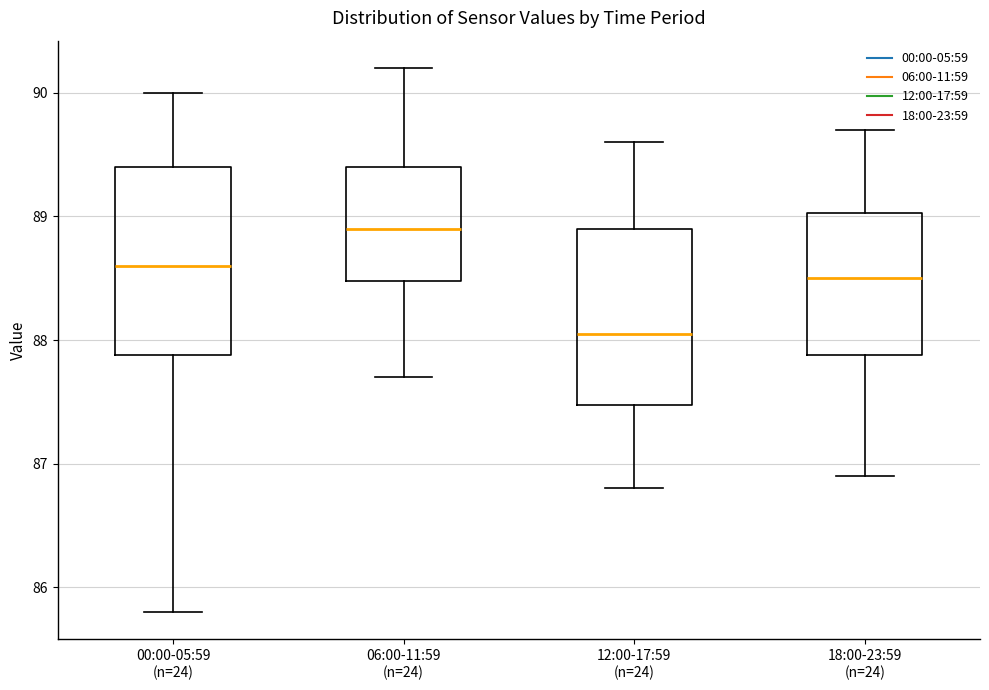

Reading left to right, read every box against the y-axis: the position of its median line, the range the box covers, and the ends of its whiskers. The values are not printed on the chart, so give them approximately, as read against the axis.

00:00-05:59 (n=24): median 88.6, box 87.9 to 89.4, whiskers 85.8 to 90.0
06:00-11:59 (n=24): median 88.9, box 88.5 to 89.4, whiskers 87.7 to 90.2
12:00-17:59 (n=24): median 88.1, box 87.5 to 88.9, whiskers 86.8 to 89.6
18:00-23:59 (n=24): median 88.5, box 87.9 to 89.0, whiskers 86.9 to 89.7